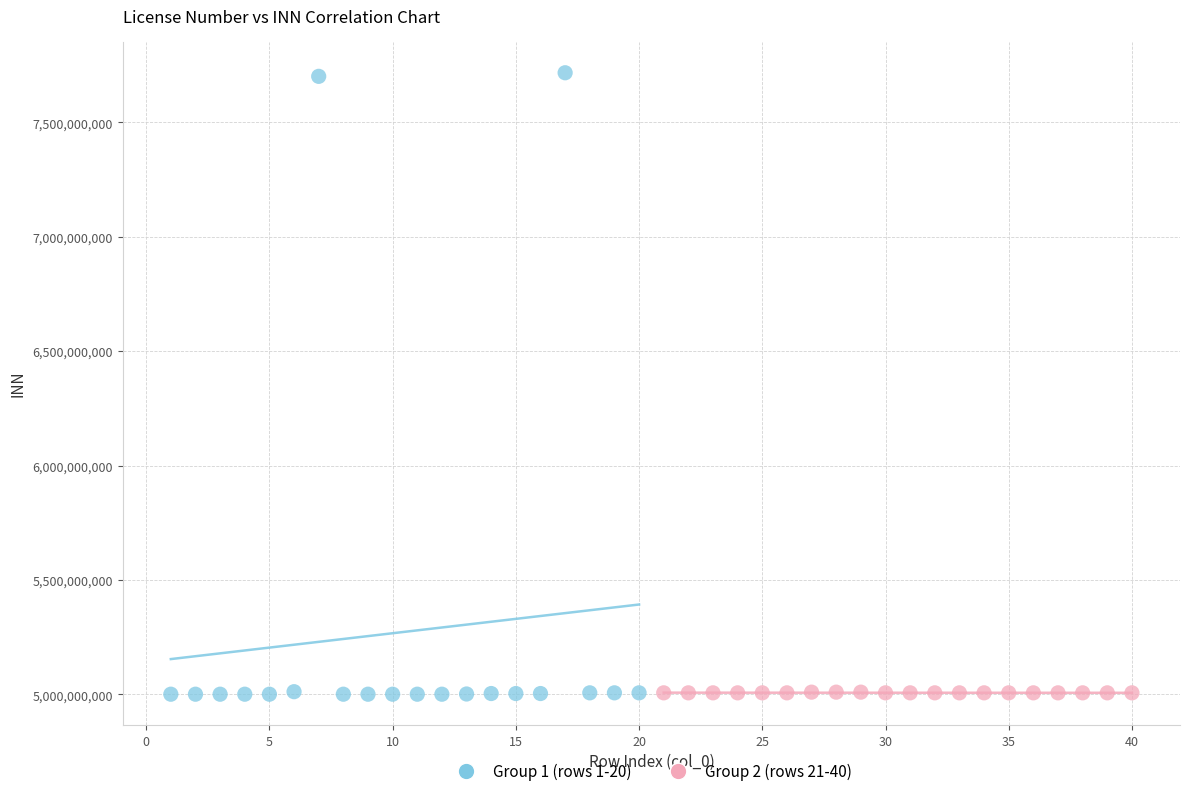

Which series has the largest Y range (max minus min)?

Group 1 (rows 1-20)